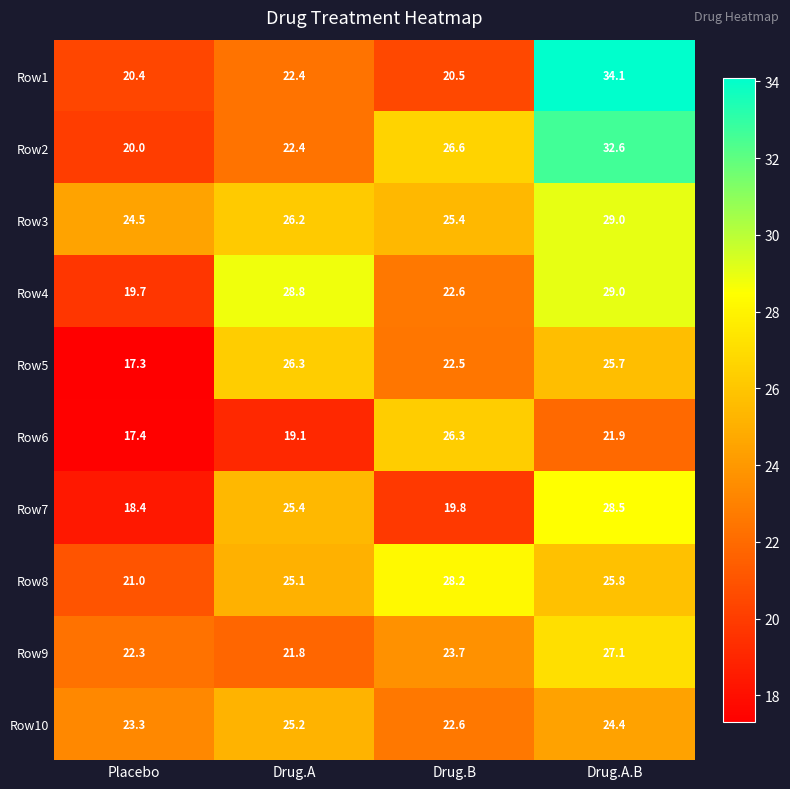

What is the minimum value shown in the chart?

17.3